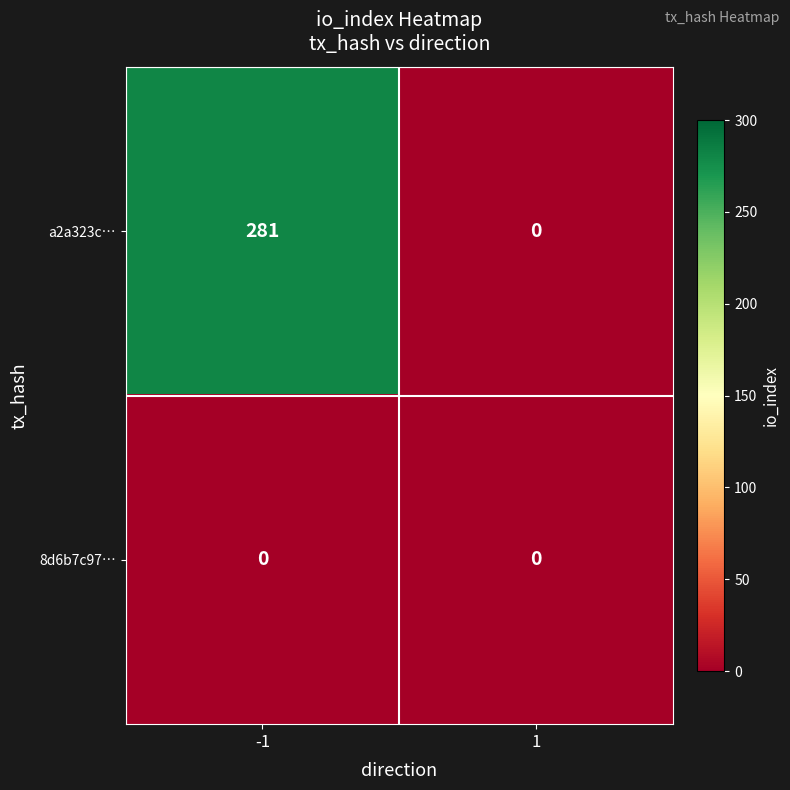

Which series has the widest spread of values?

a2a323c…